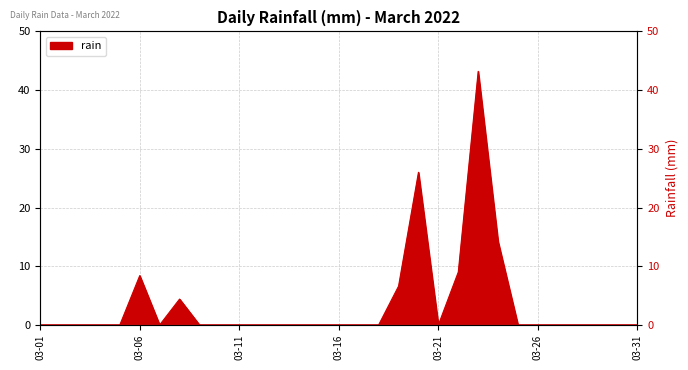

What is the difference between the maximum and minimum values?

43.2